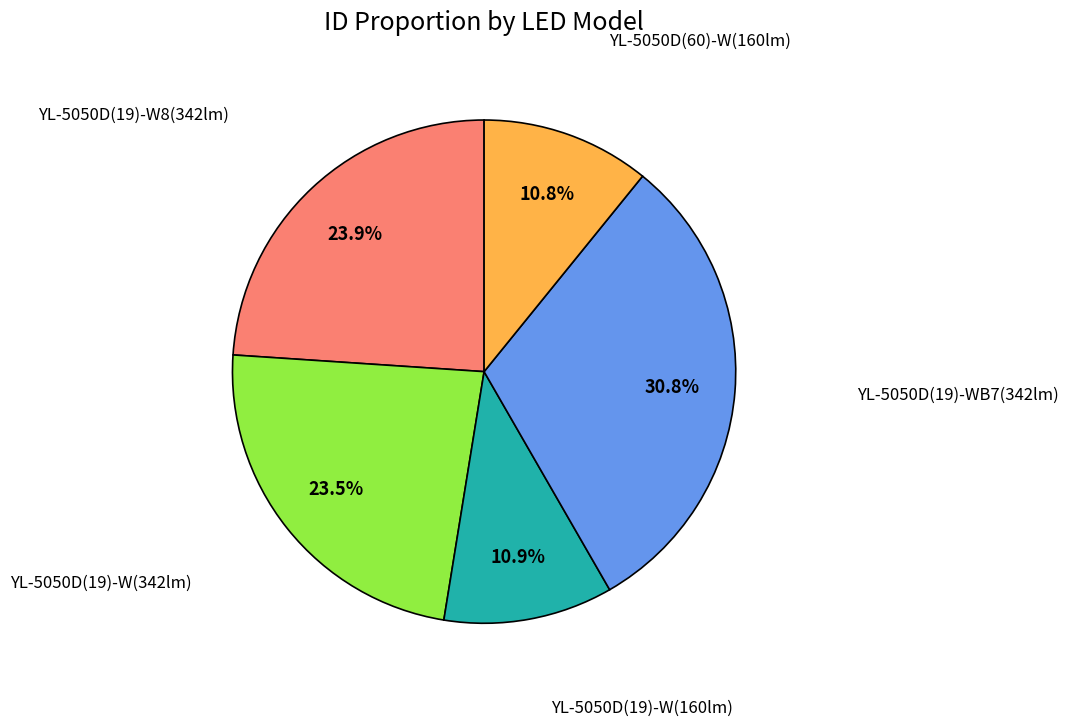

Does any single category account for the majority?

No